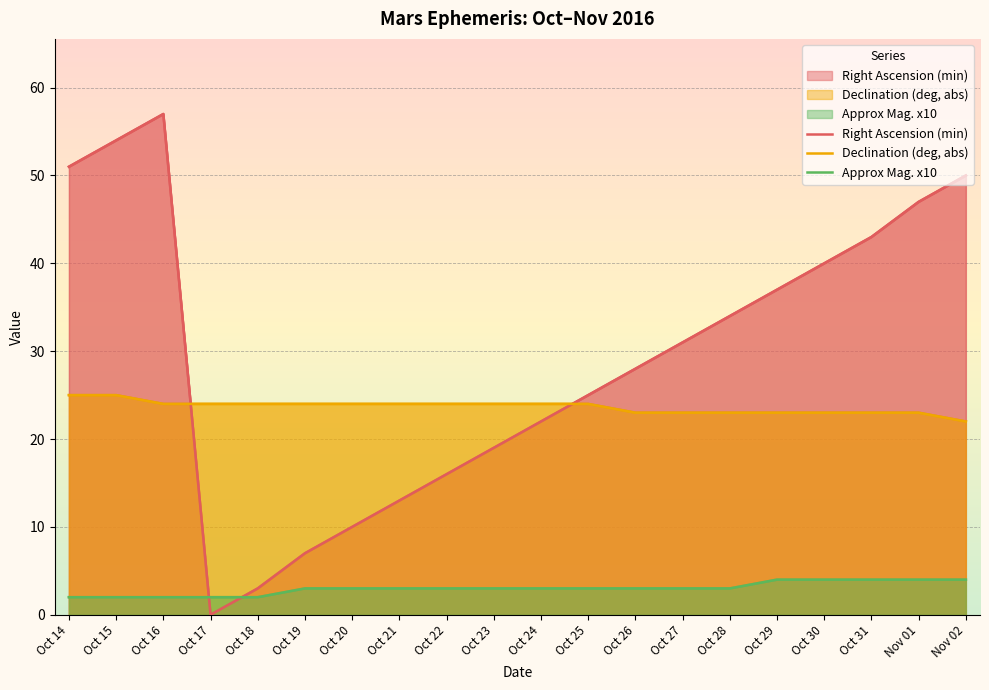

What is the maximum value for Right Ascension (min)?

57